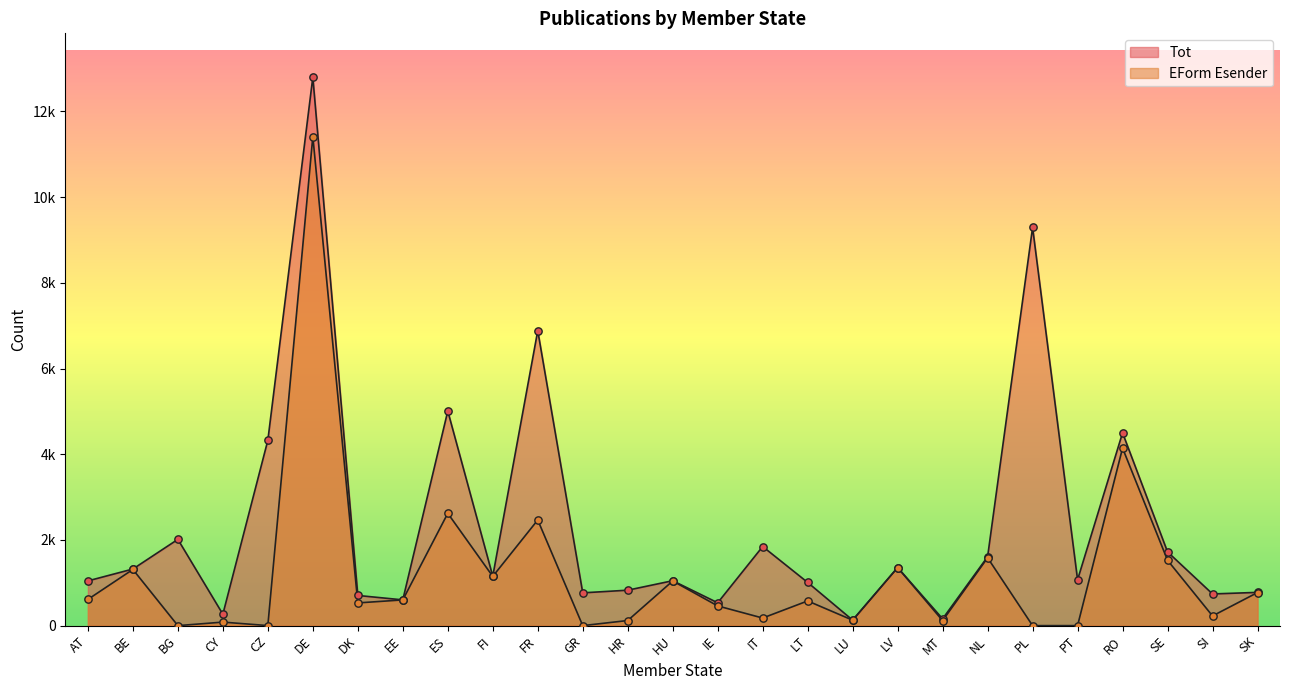

At how many categories does at least one series exceed 2052?

6